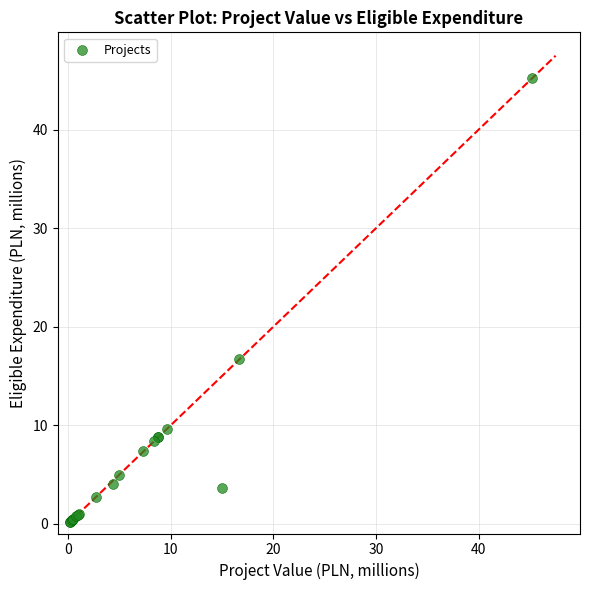

What Y value in the scatter plot is closest to 22?

16.7